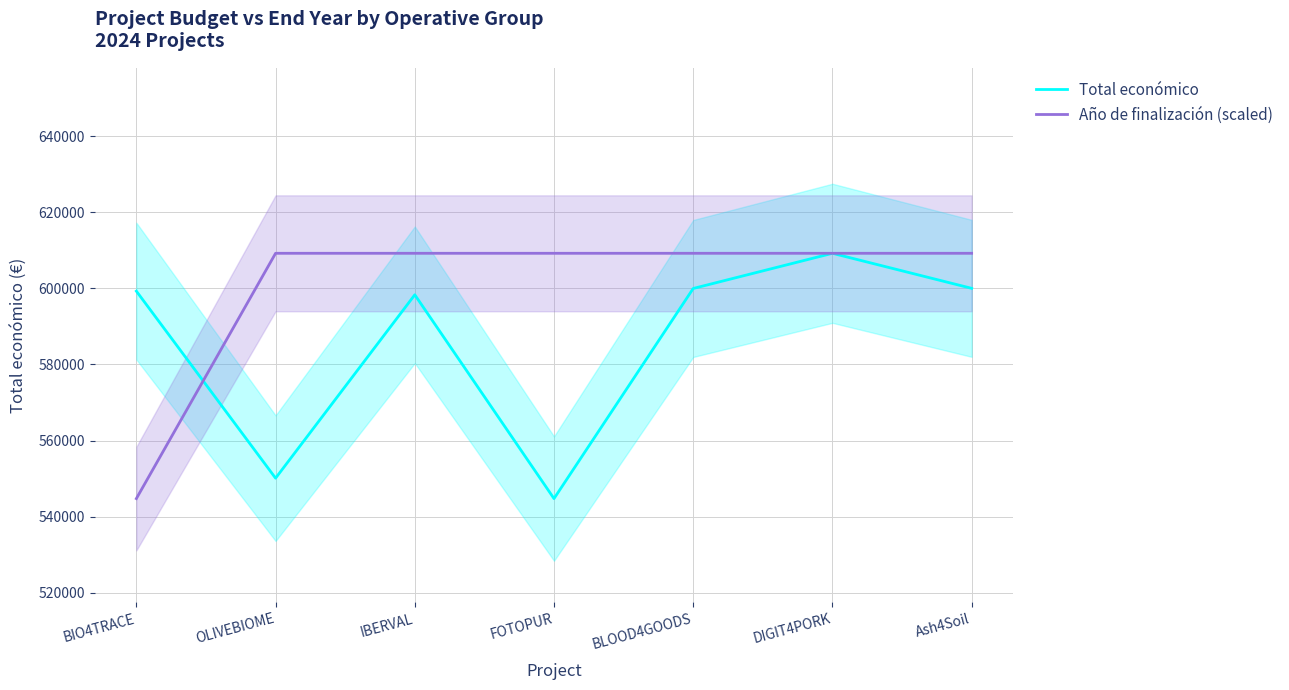

Which label corresponds to the smallest value in the chart?

FOTOPUR